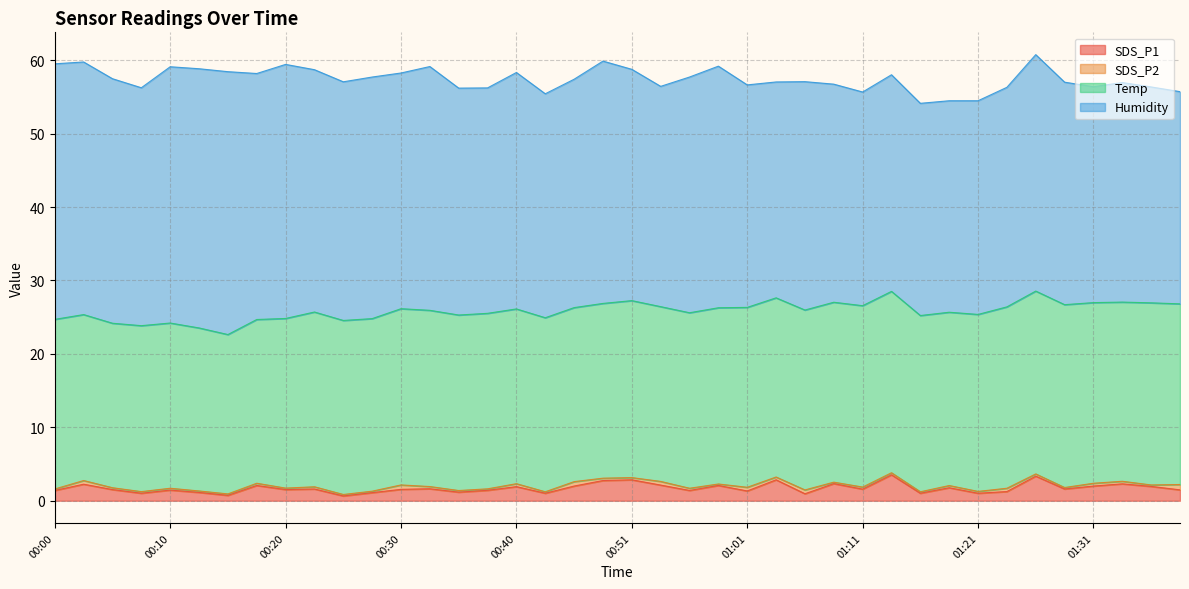

Reading left to right, transcribe all the data shown in this chart.

SDS_P1: 1.4	2.2	1.5	1.0	1.4	1.1	0.7	2.1	1.5	1.6	0.7	1.1	1.6	1.6	1.2	1.4	1.9	1.0	2.0	2.8	2.9	2.1	1.4	2.1	1.3	2.9	0.9	2.3	1.6	3.5	1.0	1.8	1.0	1.2	3.4	1.6	2.0	2.3	1.9	1.5
SDS_P2: 0.2	0.5	0.2	0.2	0.2	0.2	0.2	0.3	0.2	0.3	0.2	0.2	0.6	0.3	0.2	0.2	0.4	0.2	0.6	0.3	0.3	0.5	0.3	0.2	0.5	0.4	0.5	0.2	0.3	0.3	0.2	0.3	0.2	0.5	0.3	0.2	0.4	0.3	0.2	0.7
Temp: 23.1	22.6	22.4	22.6	22.5	22.2	21.7	22.3	23.1	23.8	23.7	23.5	24.0	24.0	23.9	23.9	23.8	23.7	23.7	23.8	24.1	23.8	23.9	24.0	24.5	24.4	24.5	24.5	24.7	24.7	24.0	23.6	24.1	24.7	24.9	24.9	24.6	24.4	24.8	24.6
Humidity: 34.8	34.4	33.3	32.4	34.9	35.3	35.8	33.5	34.6	33.0	32.5	32.9	32.1	33.2	30.9	30.7	32.2	30.5	31.1	33.0	31.5	30.0	32.1	32.9	30.3	29.4	31.1	29.7	29.1	29.5	28.9	28.8	29.1	29.9	32.2	30.3	29.4	29.9	29.4	28.9